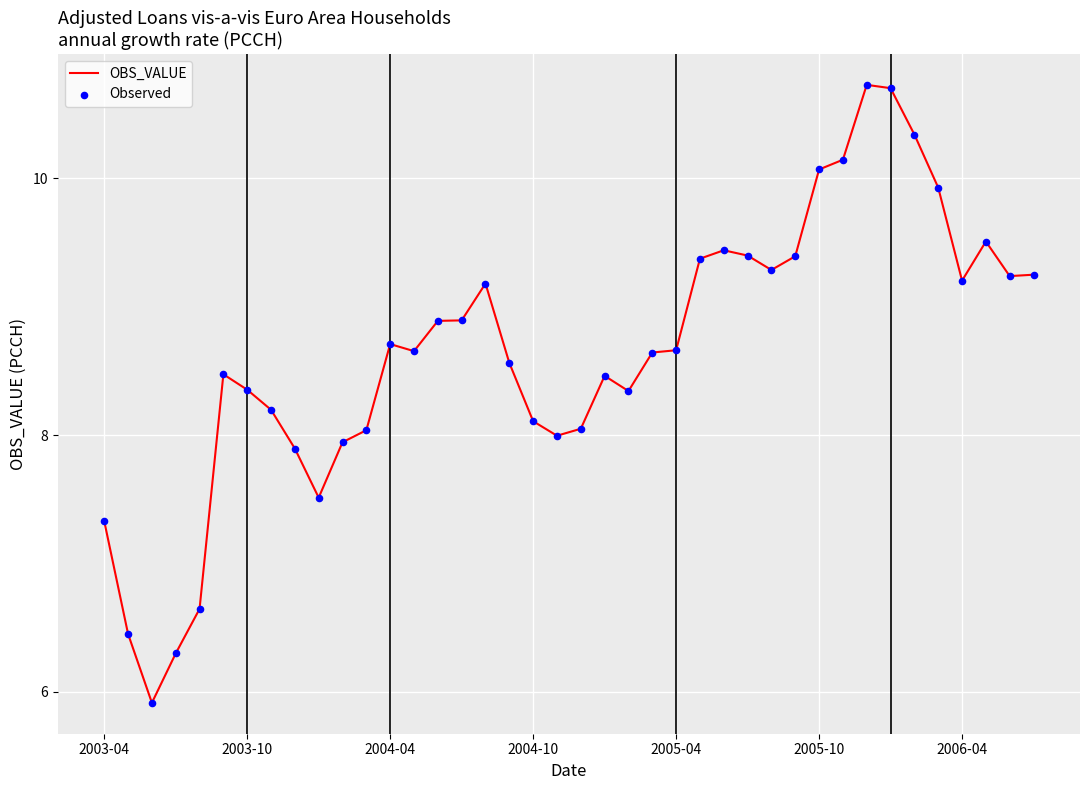

What is the maximum value shown in the chart?

10.7